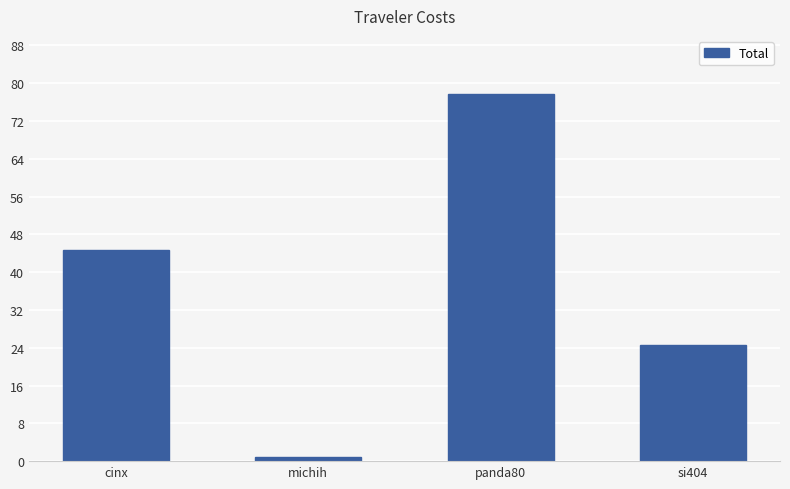

What is the label of the 1st bar from the left?

cinx